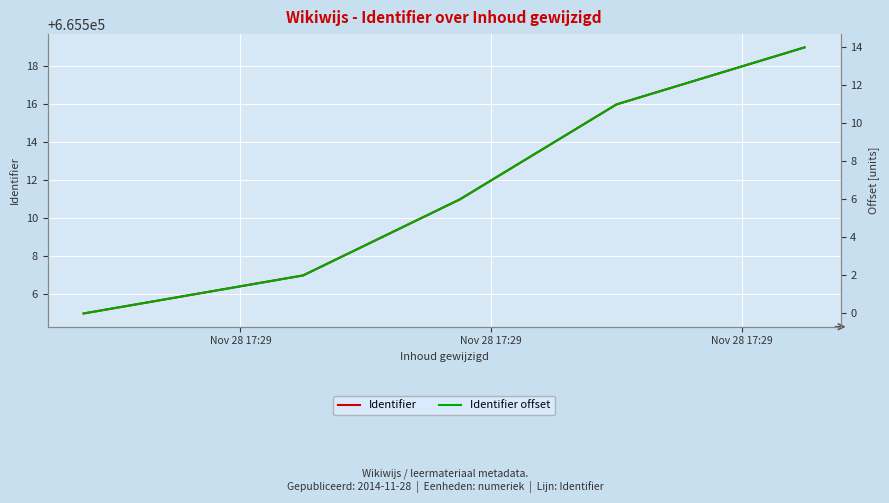

Rank the series by their average value, from lowest to highest.

Identifier offset, Identifier